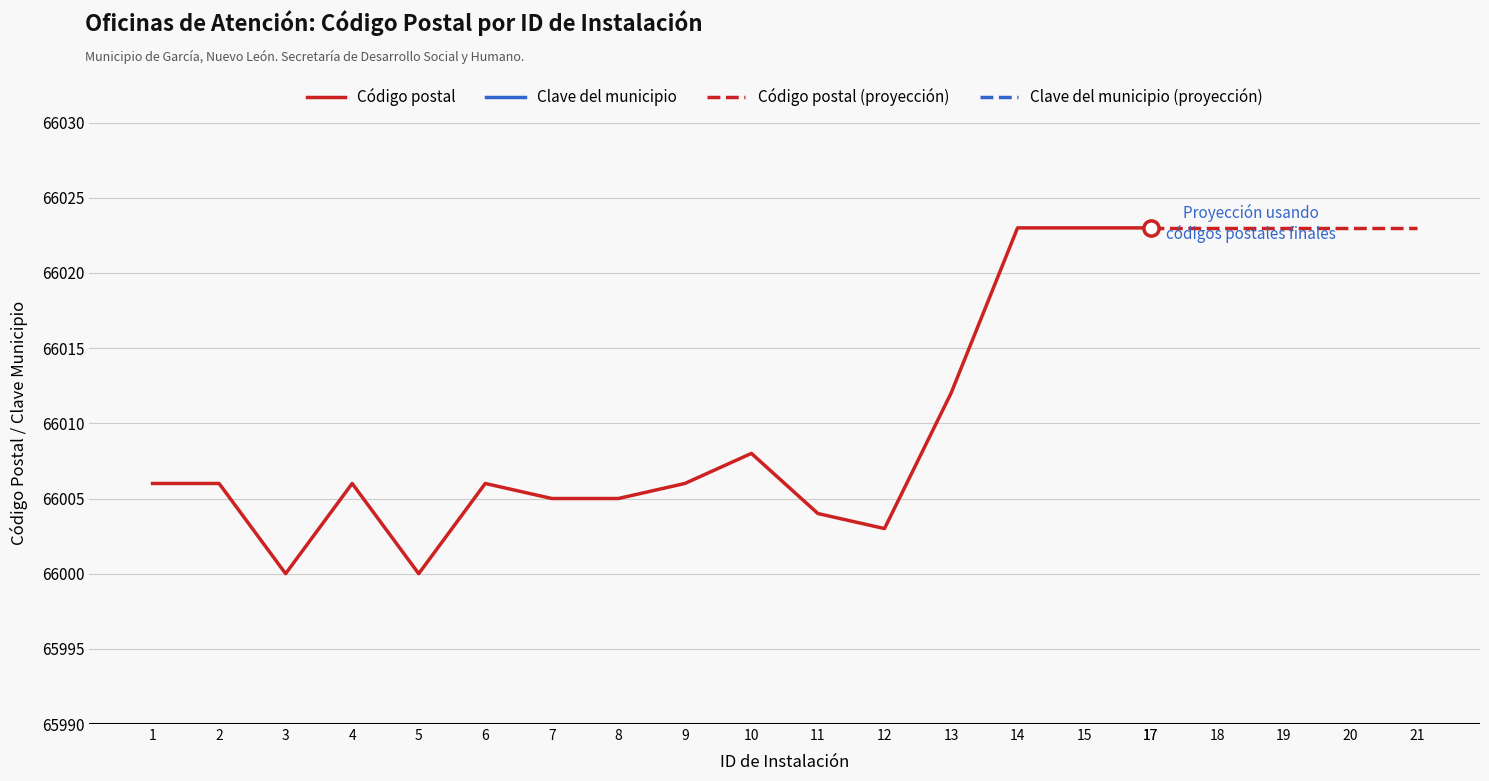

What is the ratio of the value at 14 to the value at 5?

1.0